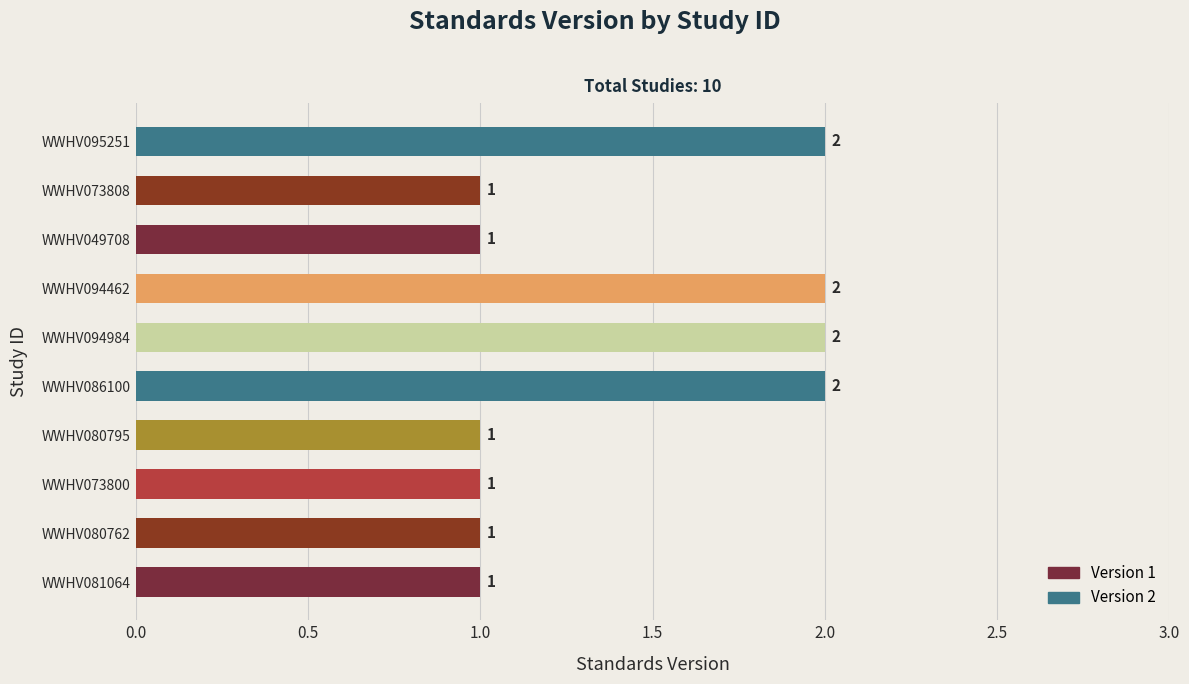

Is it true that the value at WWHV081064 is 1?

True